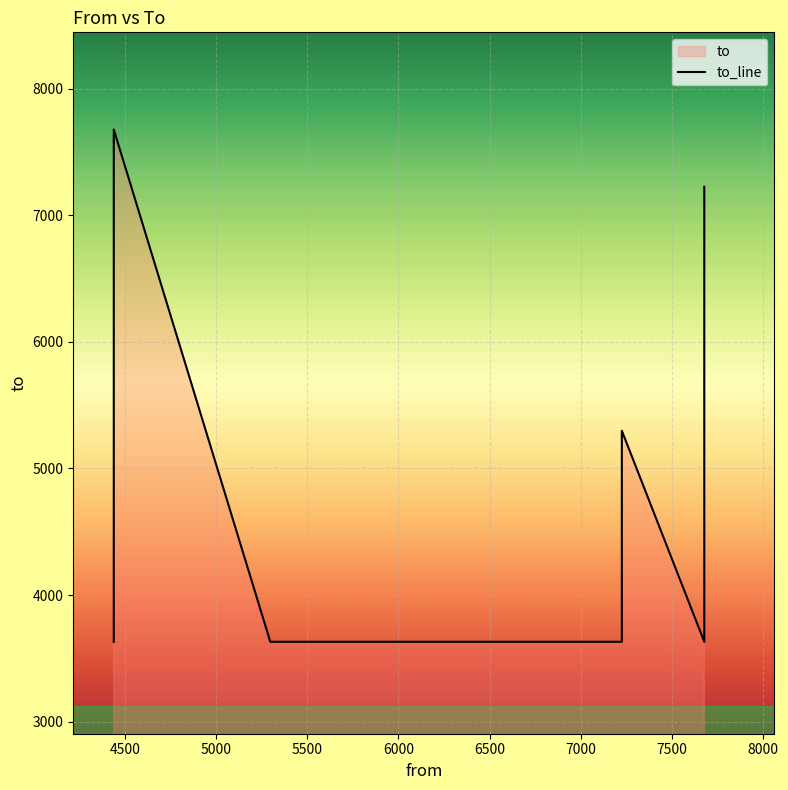

What is the sum of all values?

52545